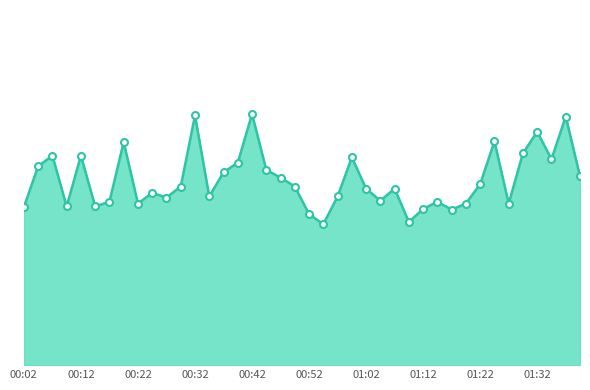

List the labels in order of value, largest first.

00:42, 00:32, 01:37, 01:32, 01:25, 00:19, 01:30, 00:07, 00:12, 00:59, 01:35, 00:39, 00:04, 00:44, 00:37, 01:40, 00:47, 01:22, 00:29, 00:49, 01:02, 01:07, 00:24, 00:34, 00:57, 00:27, 01:04, 00:17, 01:14, 00:22, 01:20, 01:27, 00:09, 00:14, 00:02, 01:12, 01:17, 00:52, 01:09, 00:54